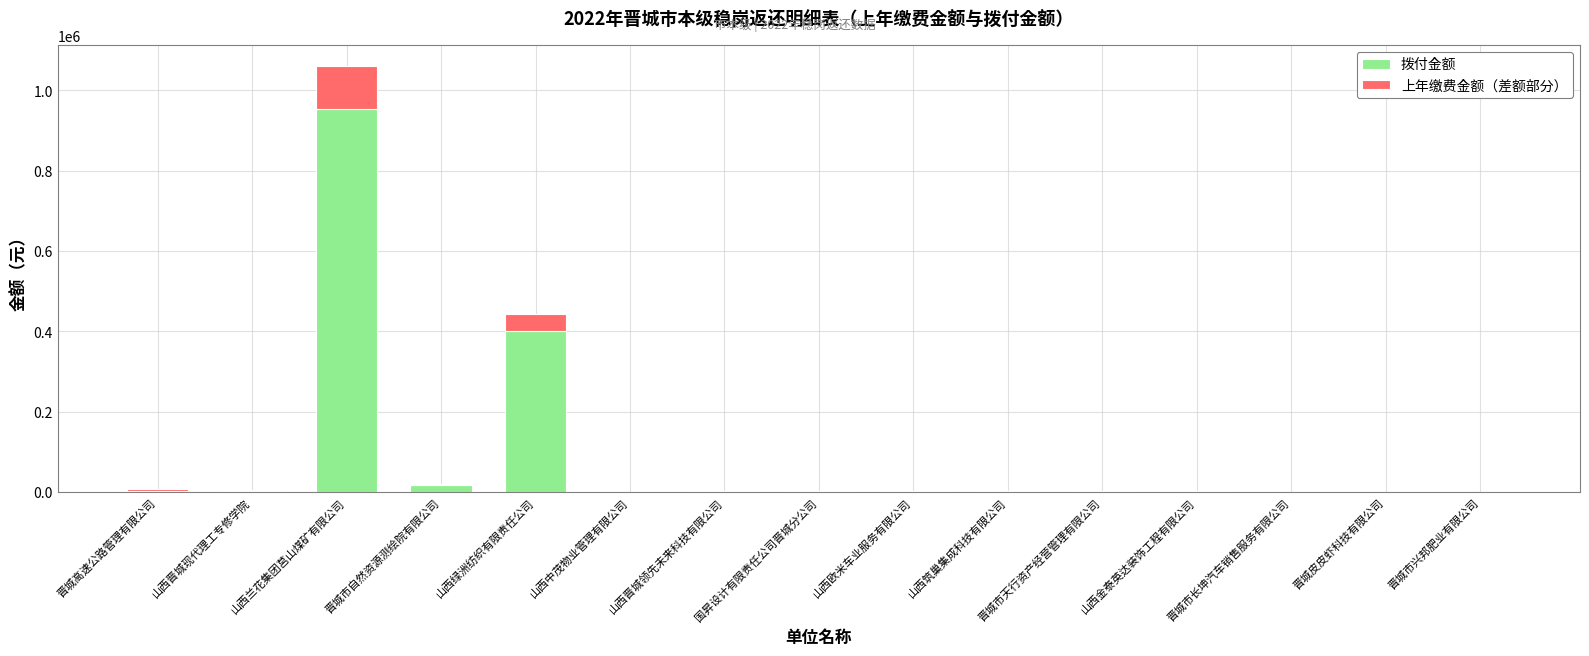

What is the highest value of the 拨付金额 series?

954283.0